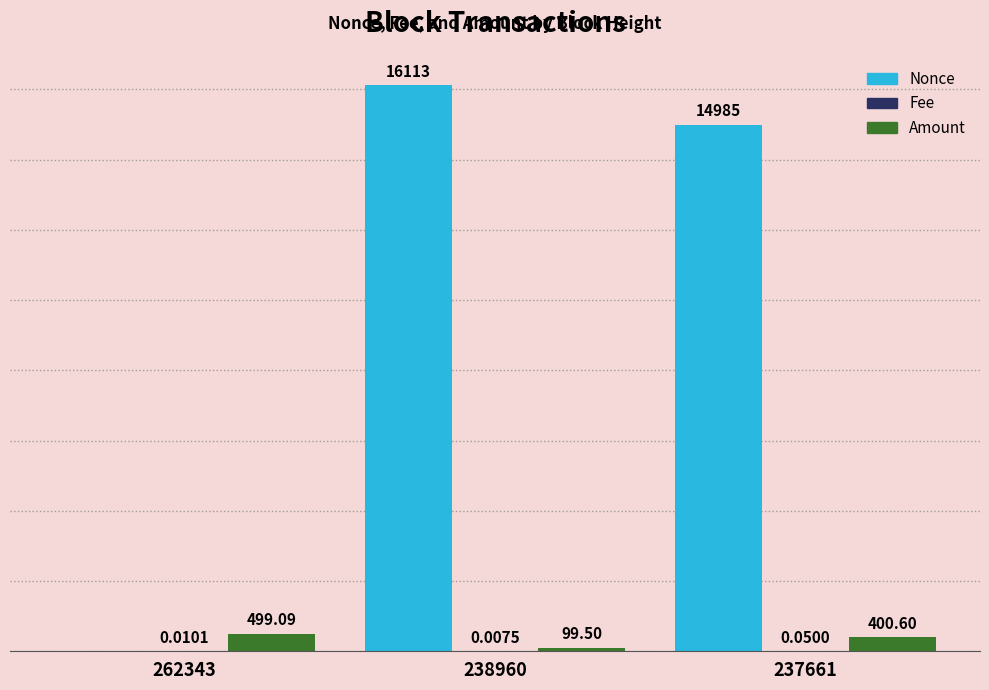

Which series has the largest total across all categories?

Nonce